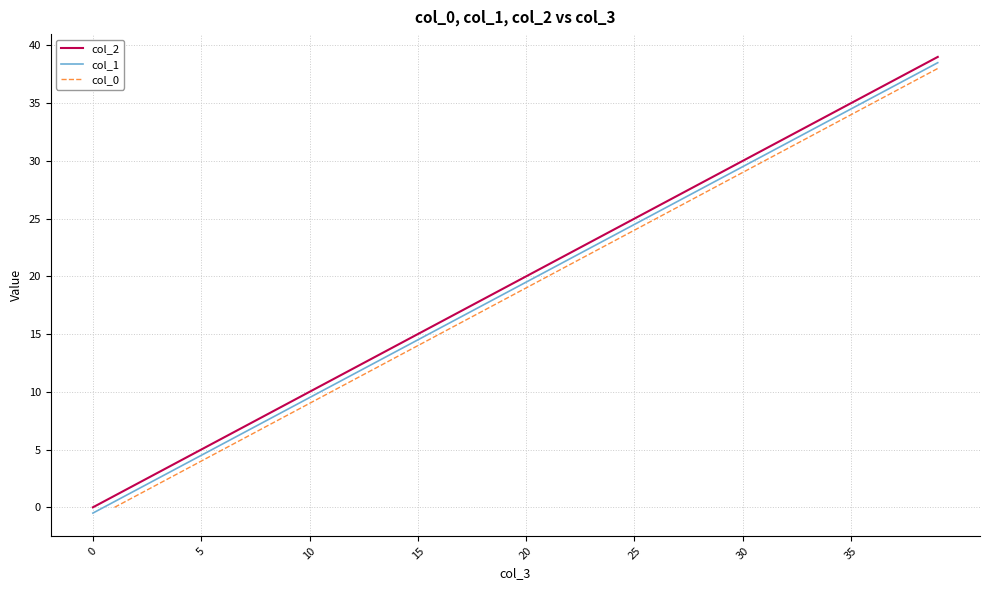

True or false: col_2 and col_1 cross at least once.

False